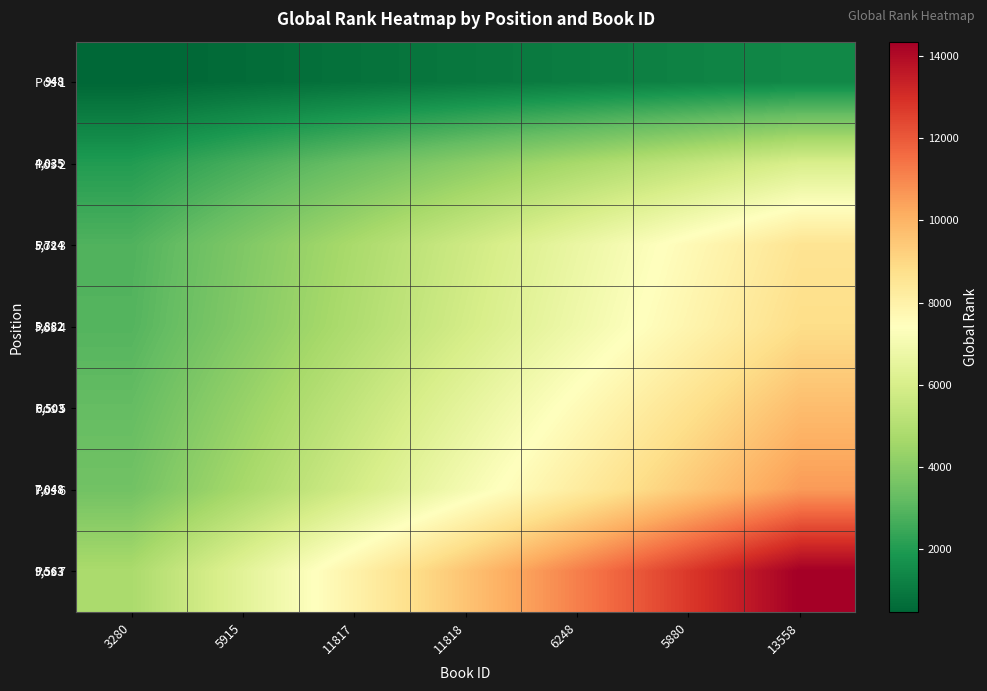

Rank the categories by Pos 7 value from highest to lowest.

13558, 5880, 6248, 11818, 11817, 5915, 3280